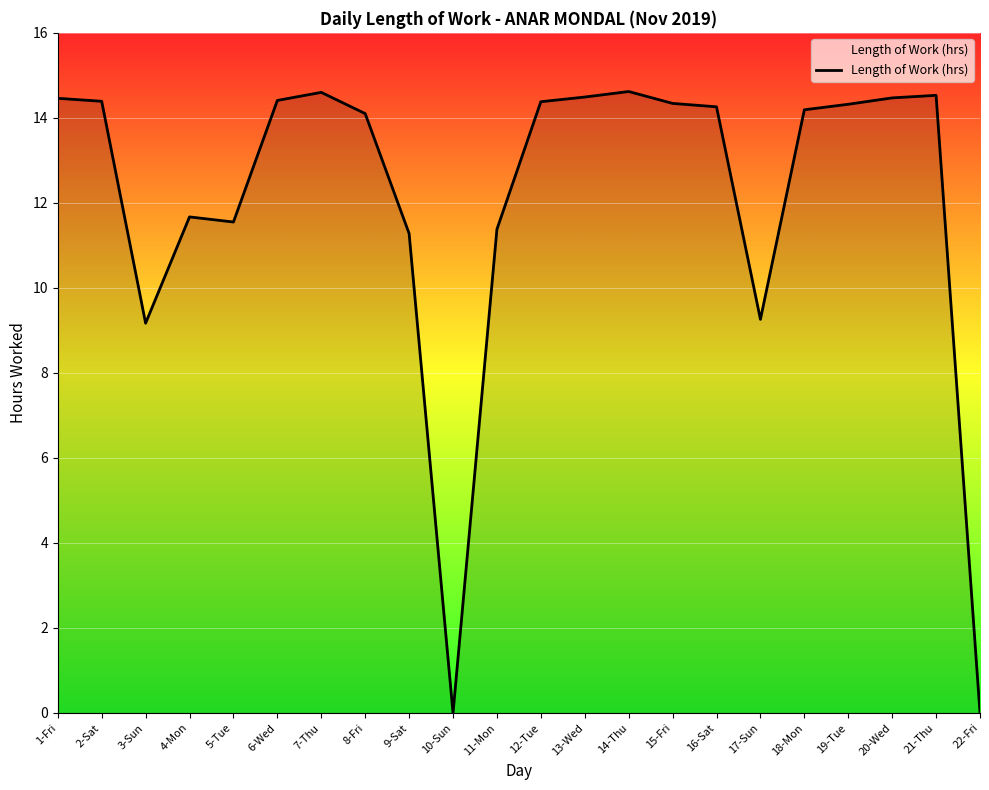

What is the greatest value displayed?

14.6